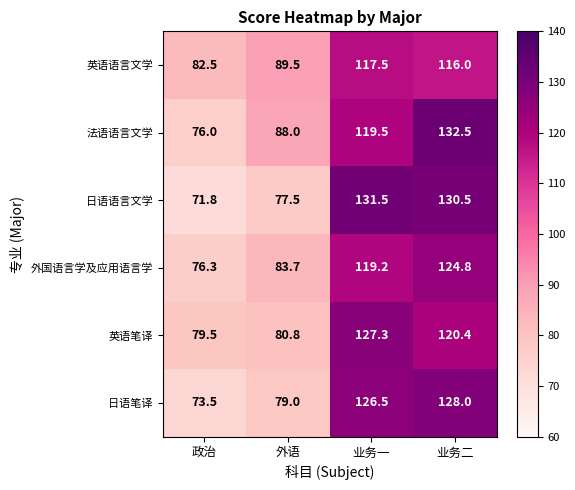

What is the sum of the 英语笔译 values at 外语 and 政治?

160.3